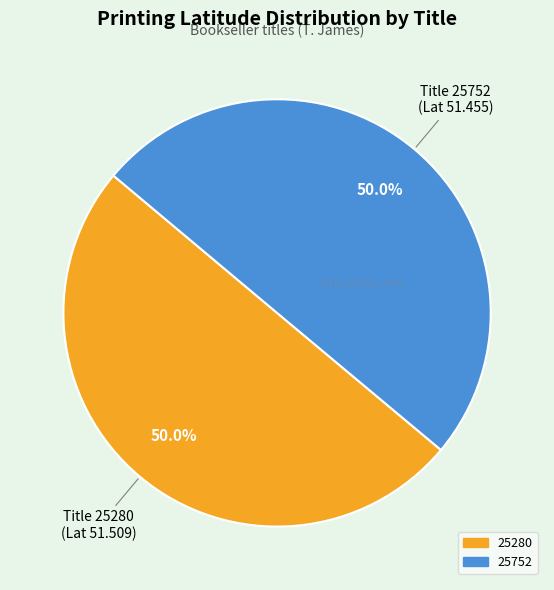

How many segments does this pie chart have?

2